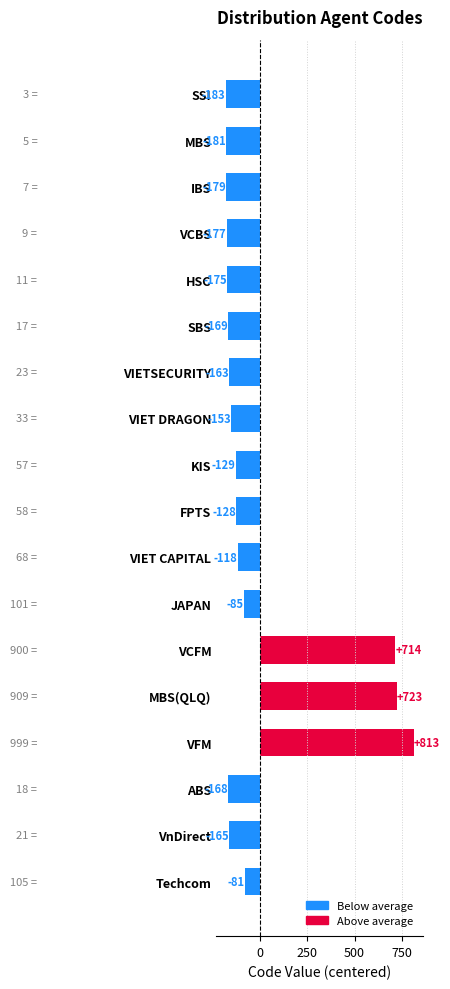

What is the difference between the values at FPTS and Techcom?

47.0